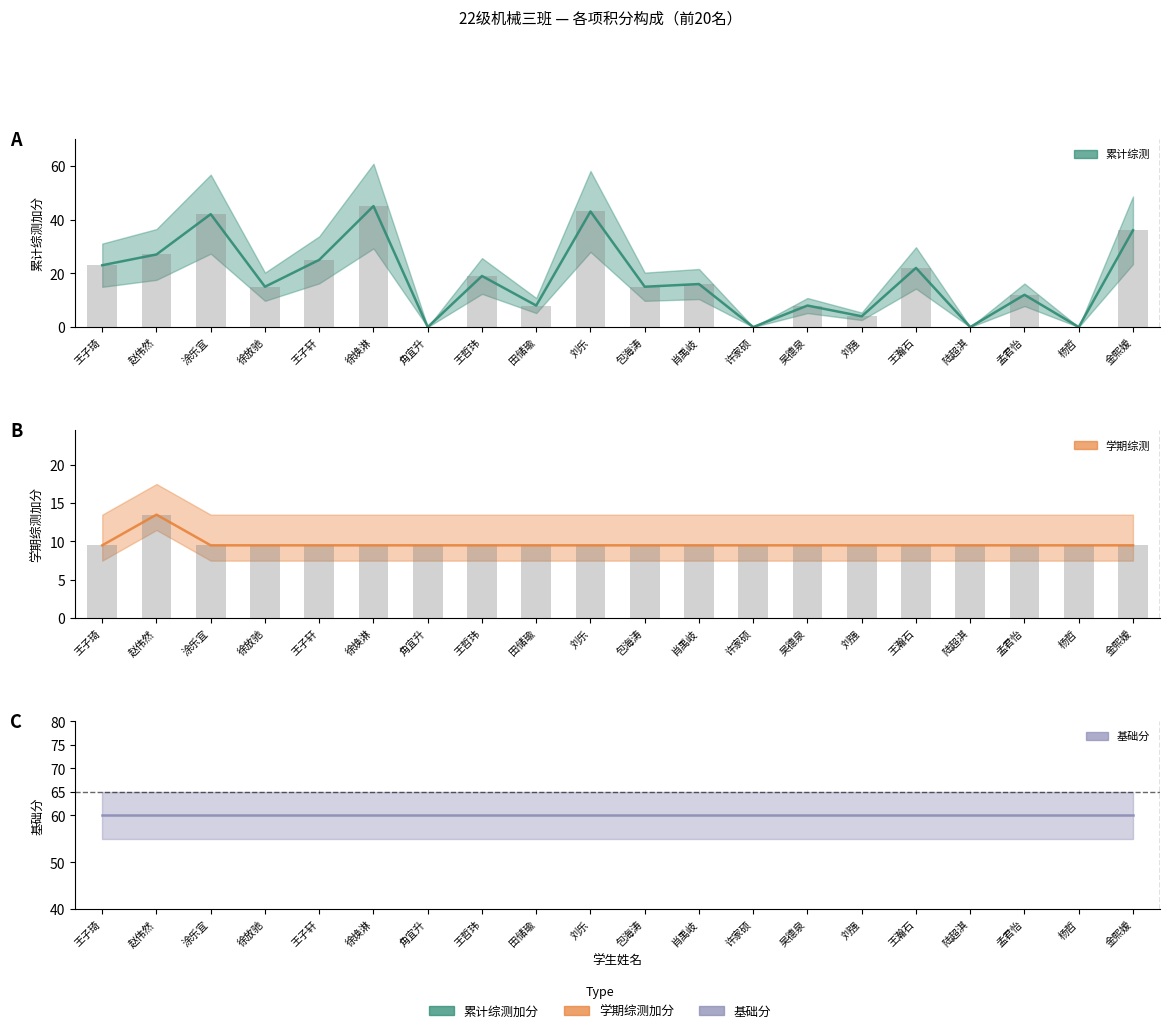

The 学期综测 series shows 6.2 at 刘乐. True or false?

False